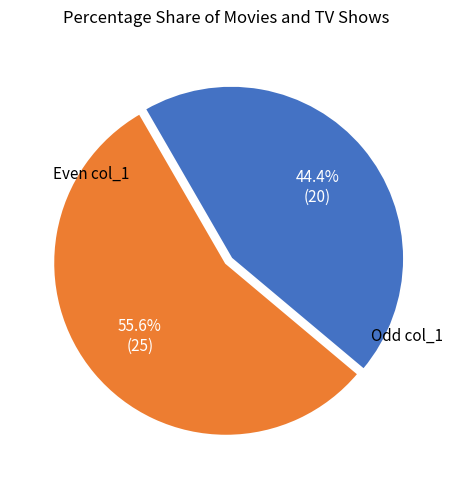

Is there a majority slice in this chart?

Yes